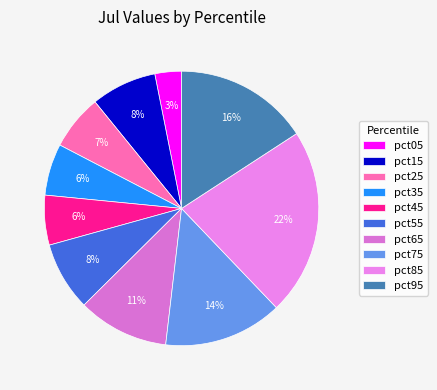

To the nearest percent, what portion does pct95 represent?

16%